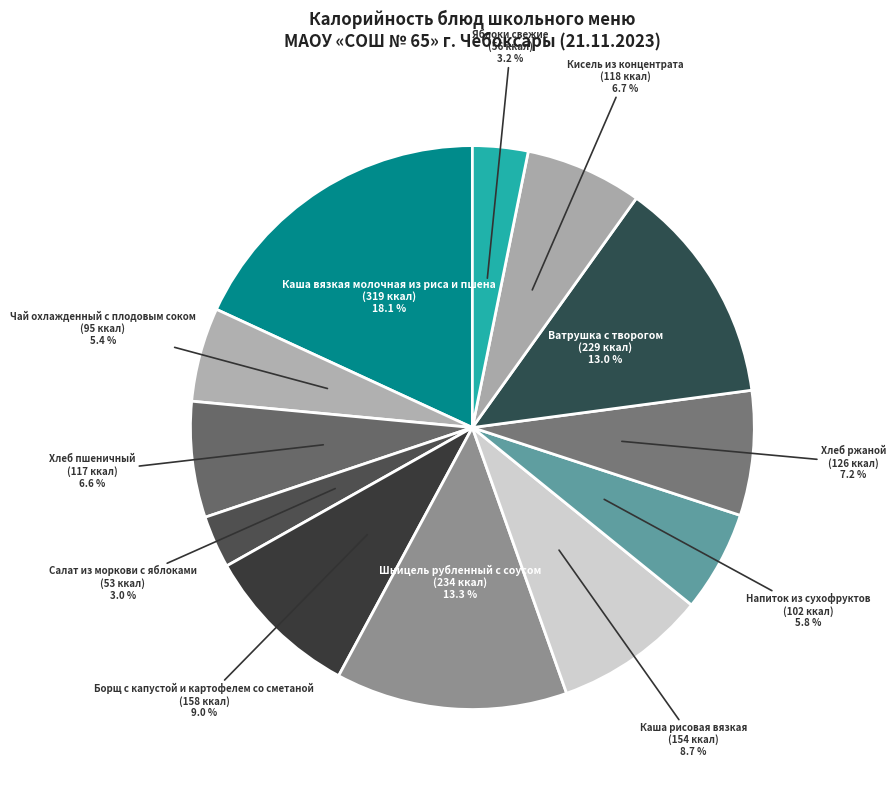

Which slice is the largest?

Каша вязкая молочная из риса и пшена